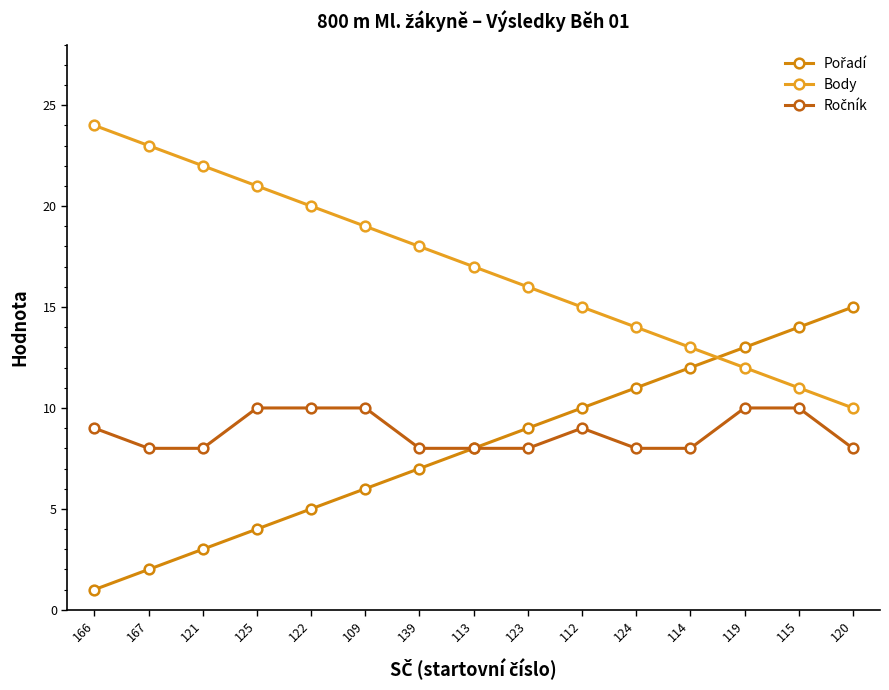

Is it true that Body equals 5 at 119?

False